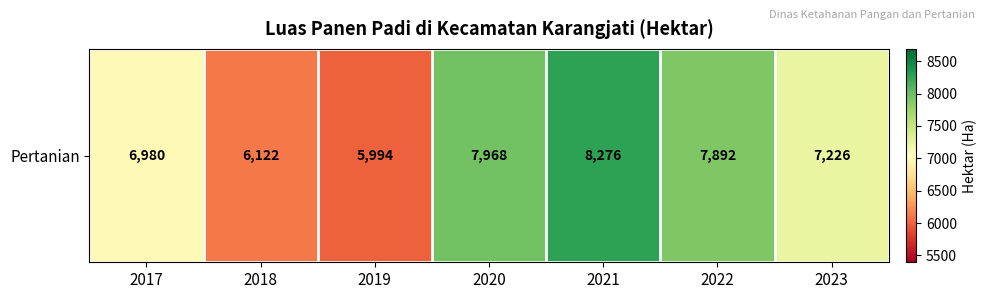

What is the sum of the values at 2022 and 2020?

15860